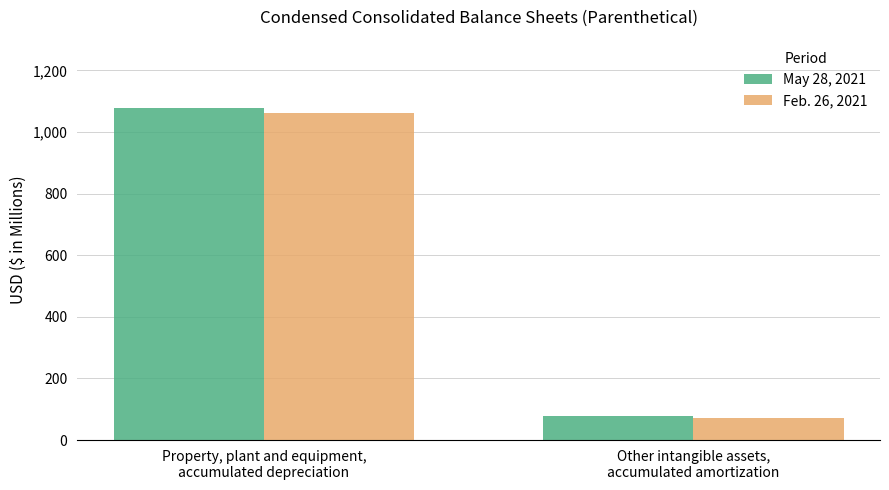

How many series are shown in this chart?

2